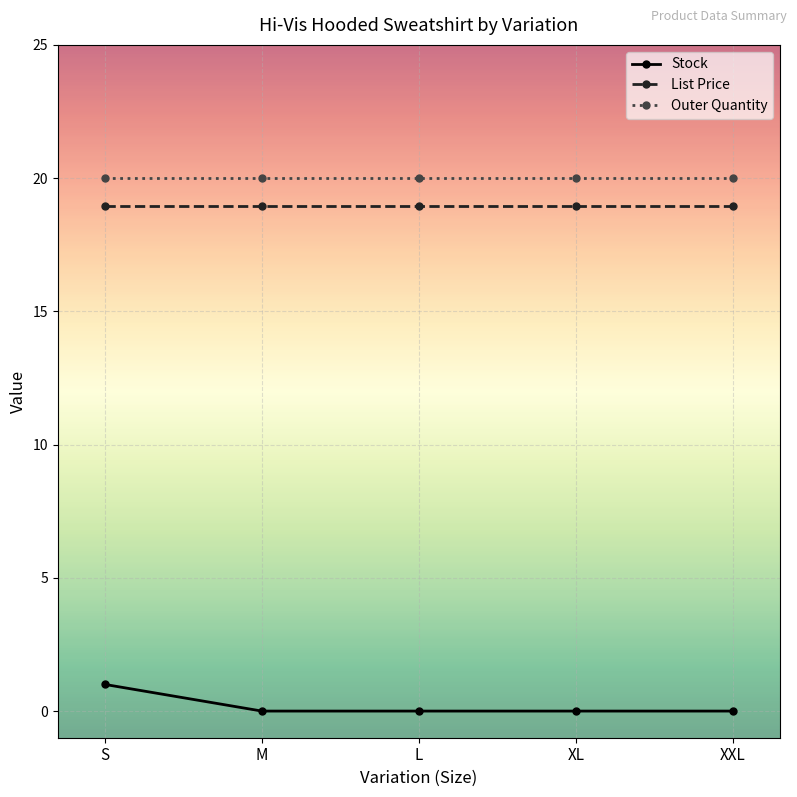

The Stock series shows 1.0 at S. True or false?

True